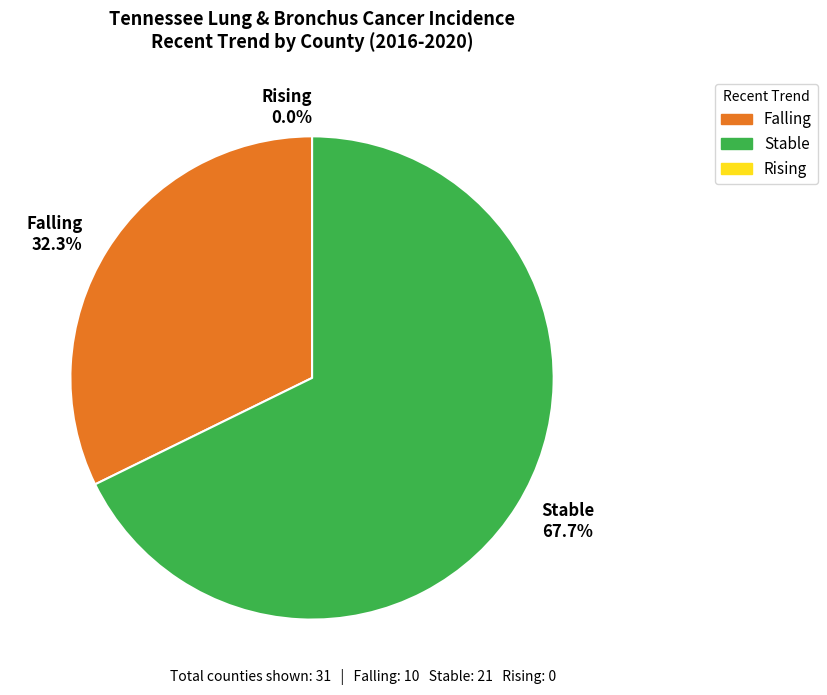

Count the number of slices in the pie.

3